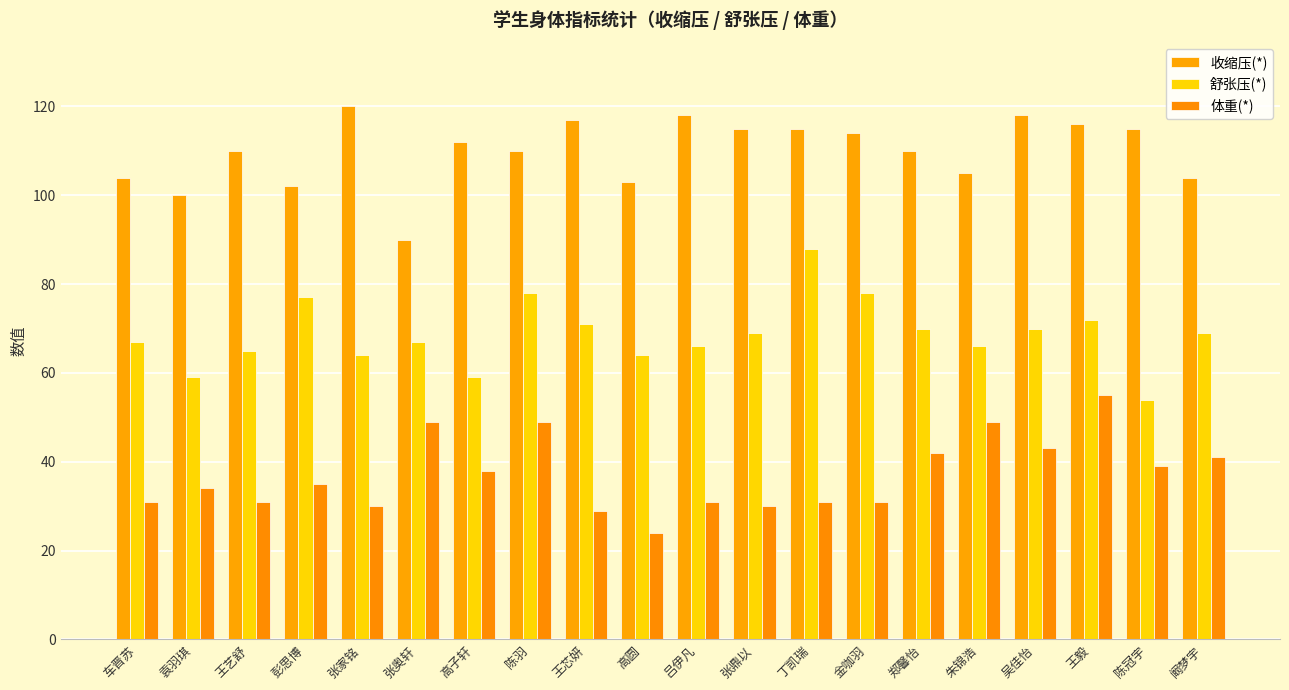

Which series has the largest total across all categories?

收缩压(*)